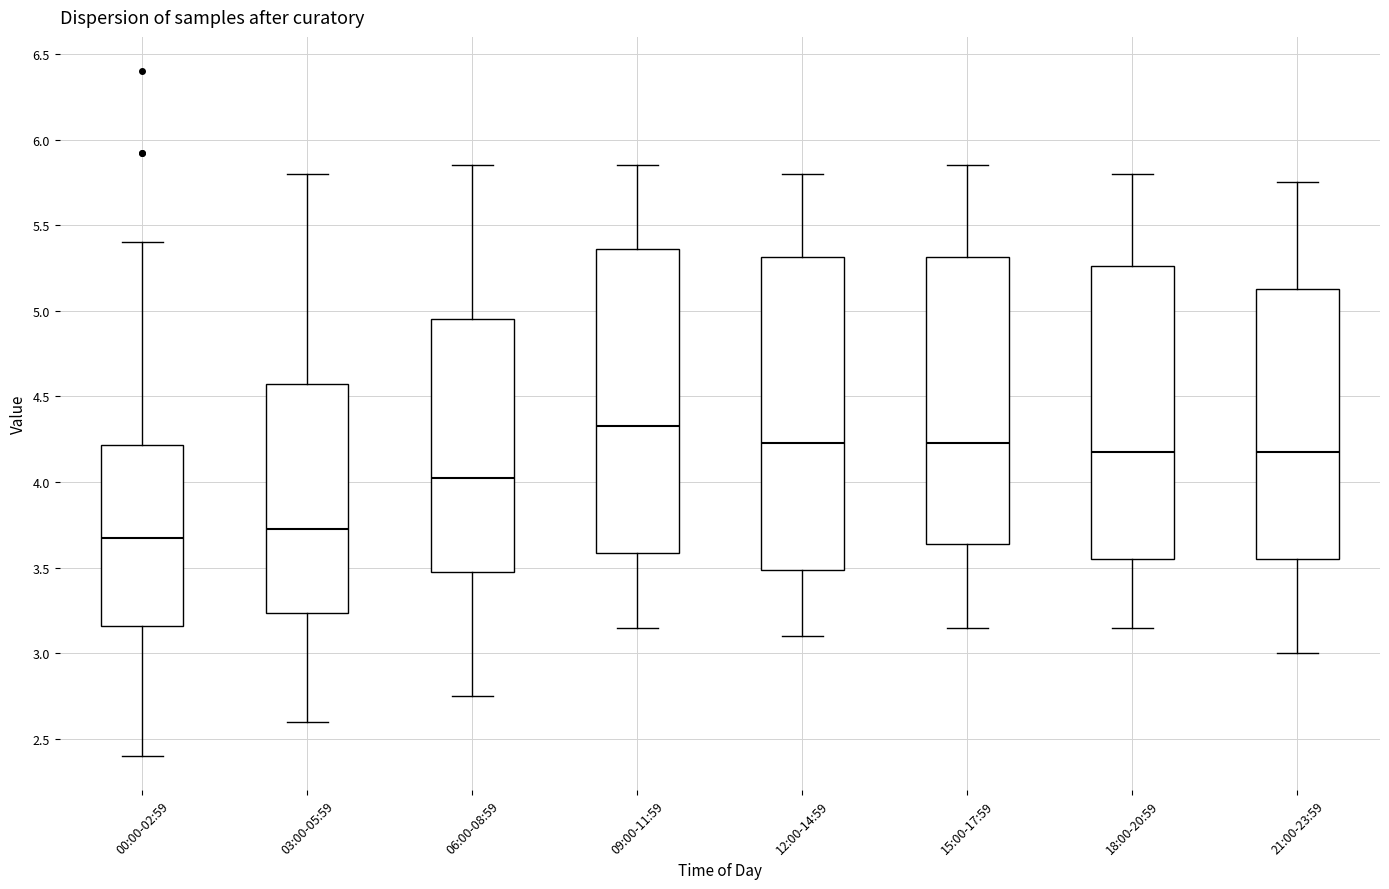

Which box's median line is the lowest?

00:00-02:59